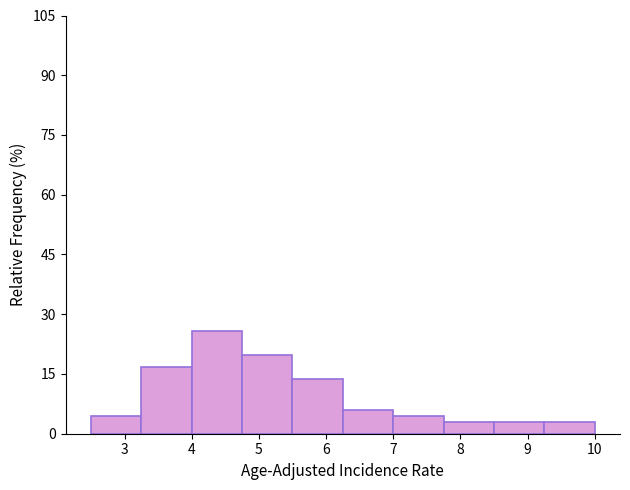

Reading left to right, transcribe this chart: for each bar, give the range it covers on the x-axis and its height. Neither the bar edges nor the heights are printed on the chart, so give them approximately, as read against the axes.

2.50 to 3.25: 4
3.25 to 4.00: 16
4.00 to 4.75: 26
4.75 to 5.50: 20
5.50 to 6.25: 14
6.25 to 7.00: 6
7.00 to 7.75: 4
7.75 to 8.50: 4
8.50 to 9.25: 4
9.25 to 10.00: 4